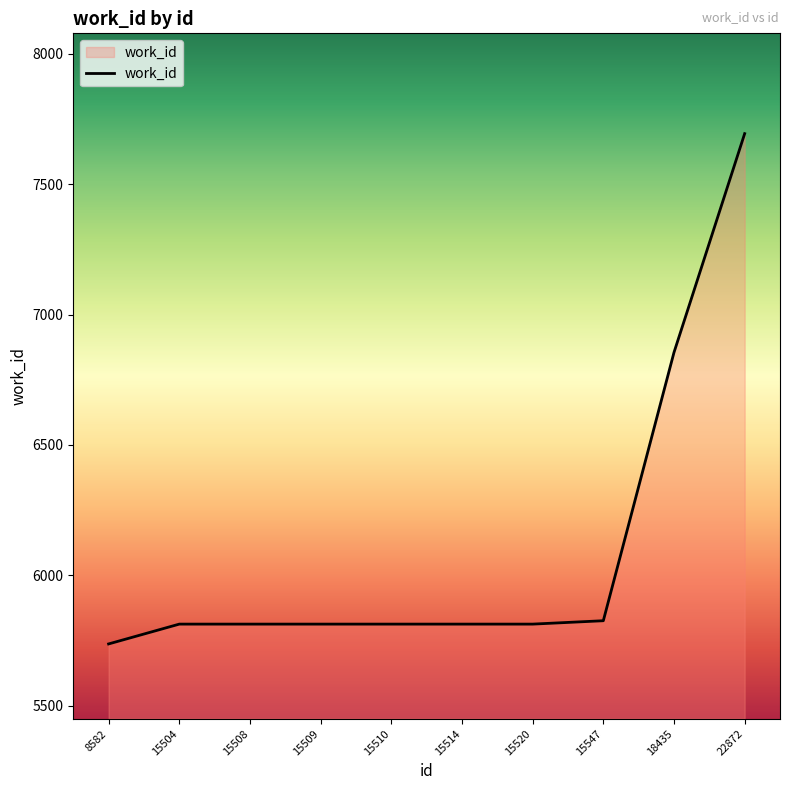

What value does the data have at 15547, to the nearest 100?

5800